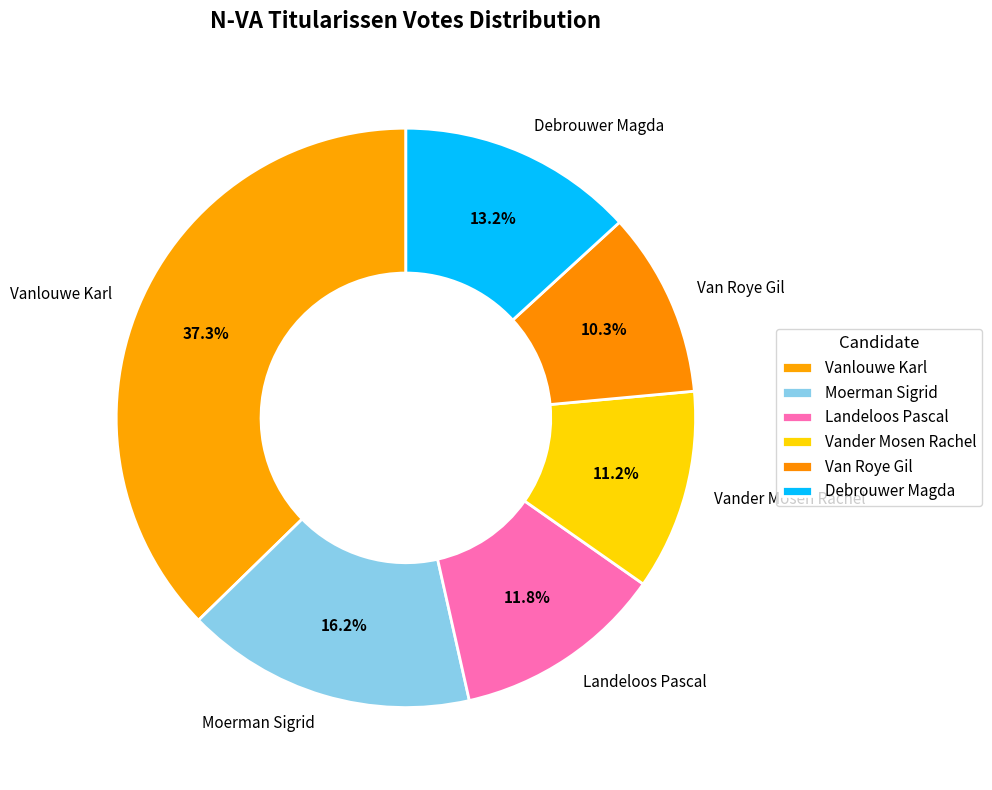

Count the number of slices in the pie.

6